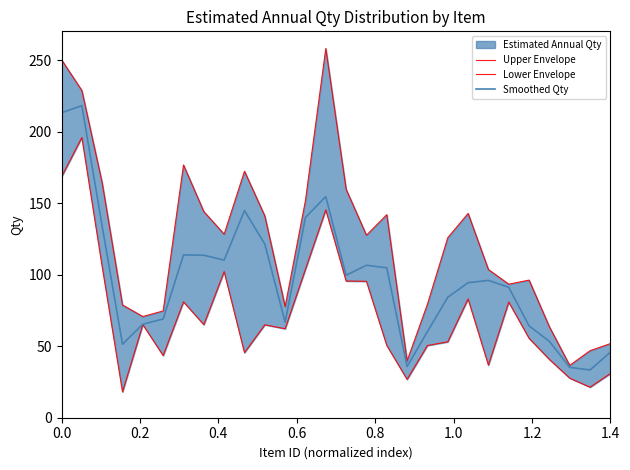

The value of Upper Envelope at 0.0 is 404.7. True or false?

False